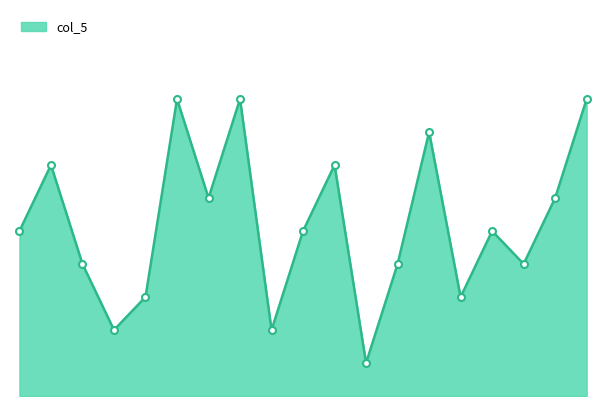

List the labels in order of value, smallest first.

3, 4, 9, 5, 7, 3, 8, 5, 1, 1, 9, 7, 6, 2, 2, 4, 6, 8, 6